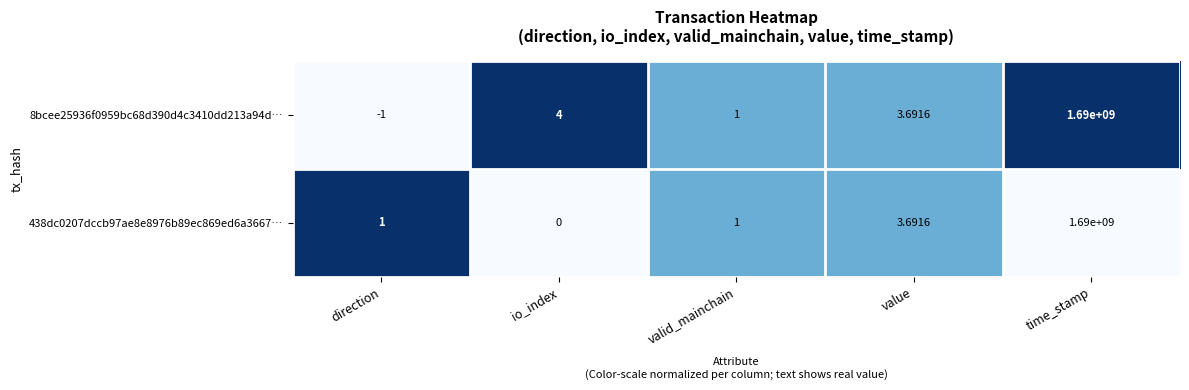

Count the number of data series in this chart.

2